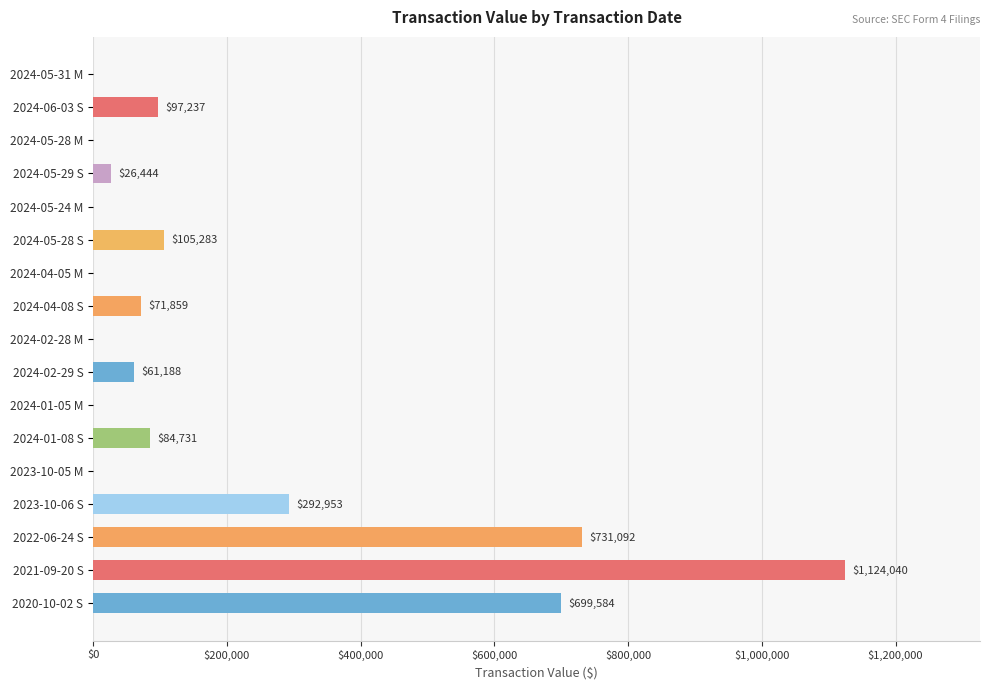

What is the greatest value displayed?

1124040